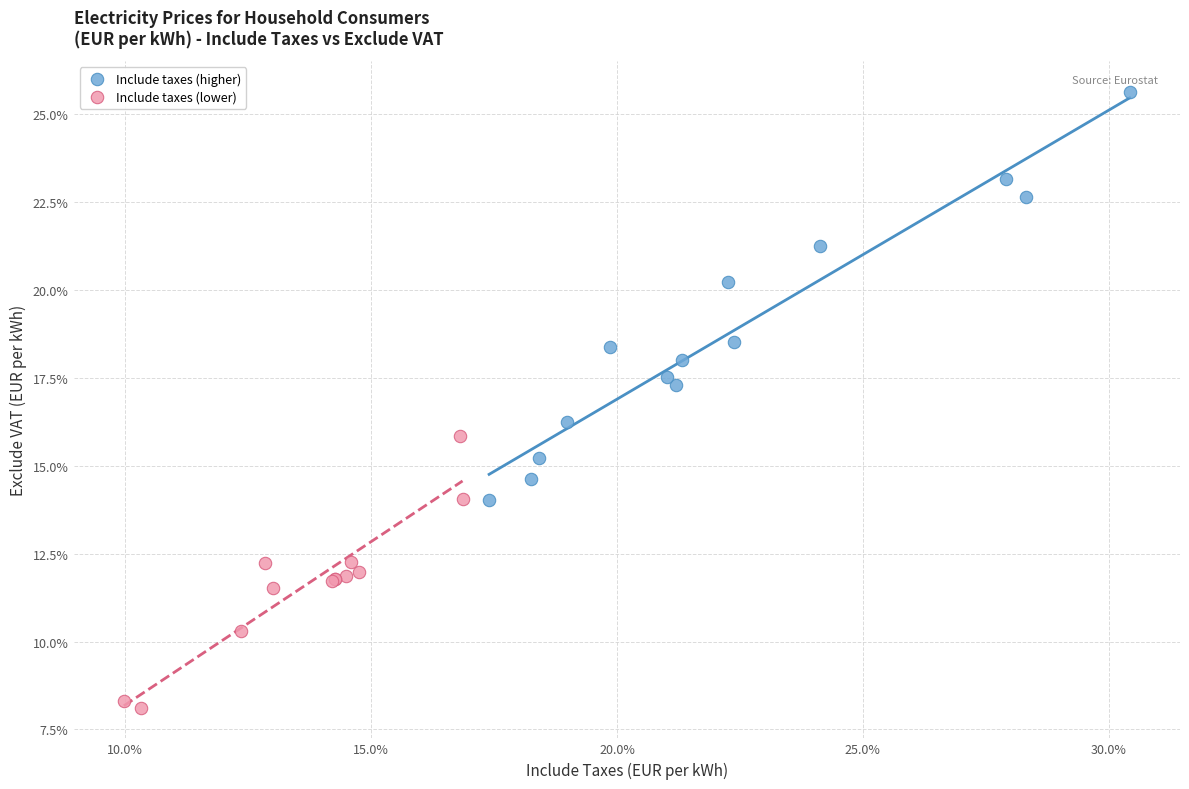

What are all the series names shown in the legend?

Include taxes (higher), Include taxes (lower)